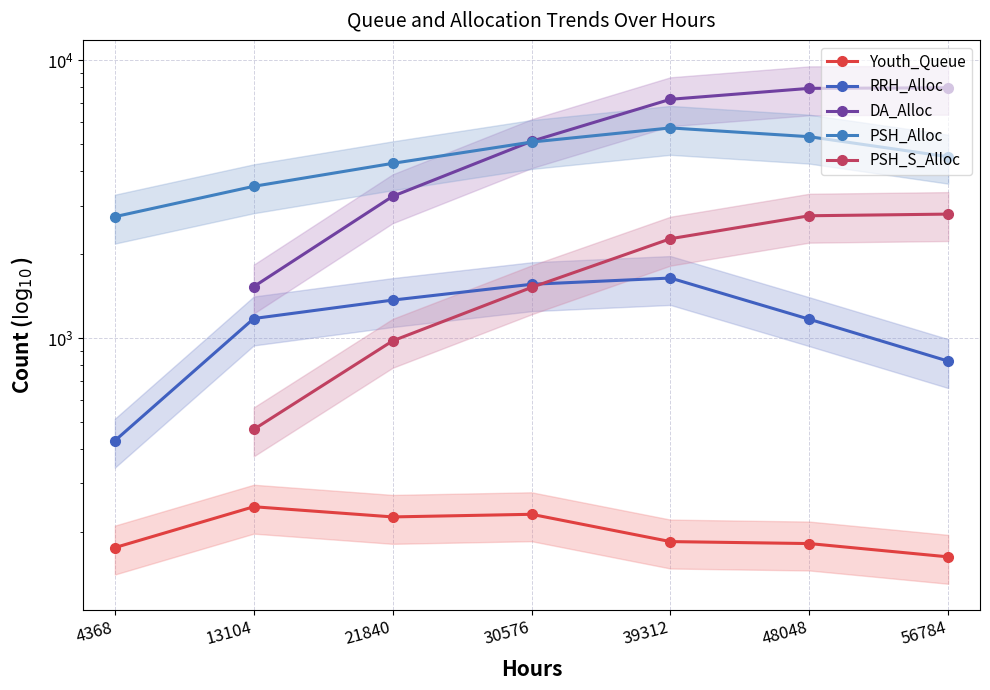

What are all the series names shown in the legend?

Youth_Queue, RRH_Alloc, DA_Alloc, PSH_Alloc, PSH_S_Alloc